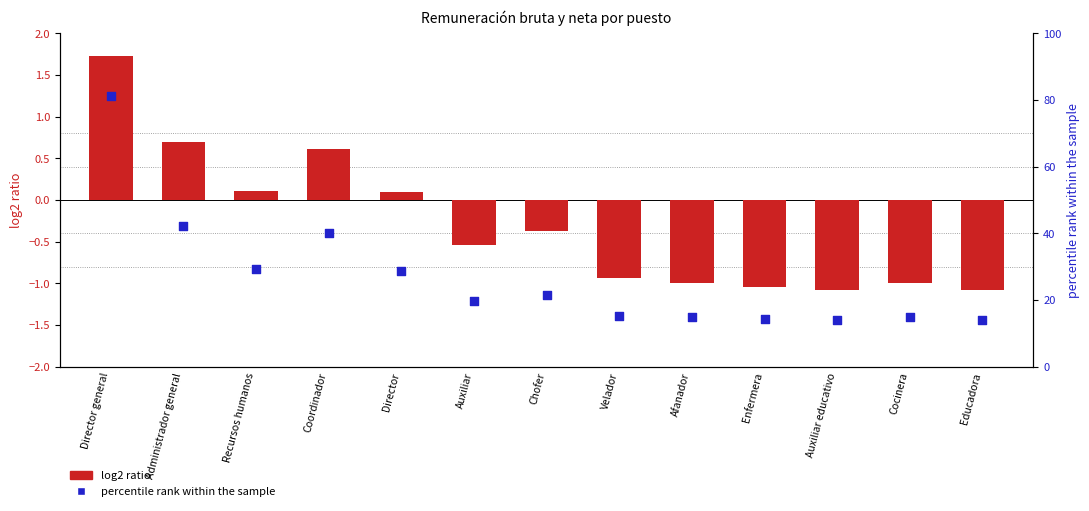

At how many categories does at least one series exceed 72?

1